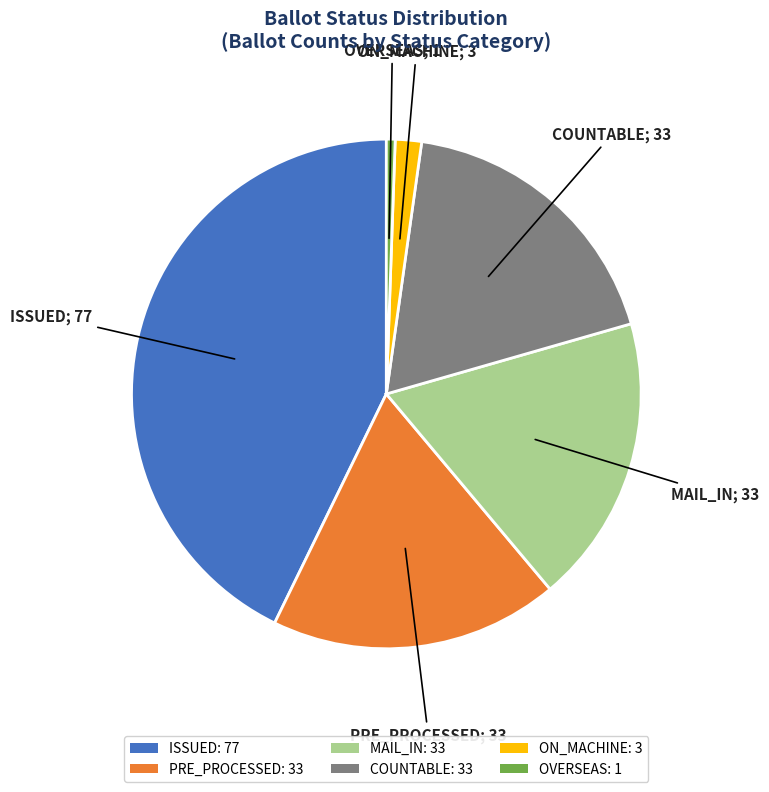

The ON_MACHINE: 3 slice represents 2% of the pie. True or false?

True